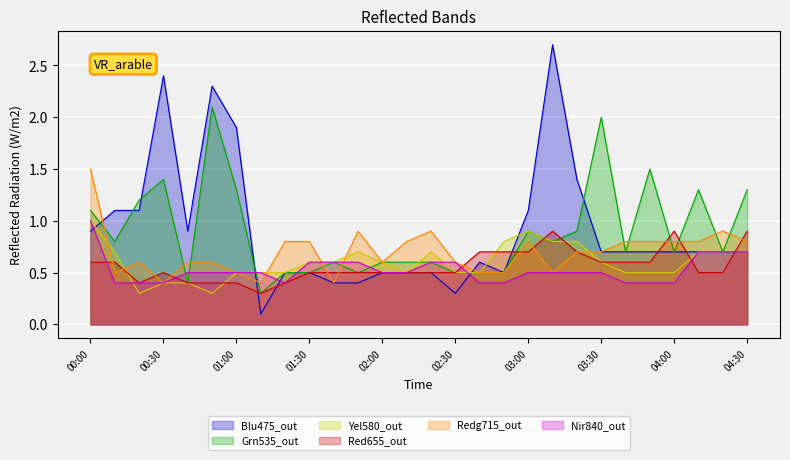

Between 01:20 and 00:30, which is larger?

00:30